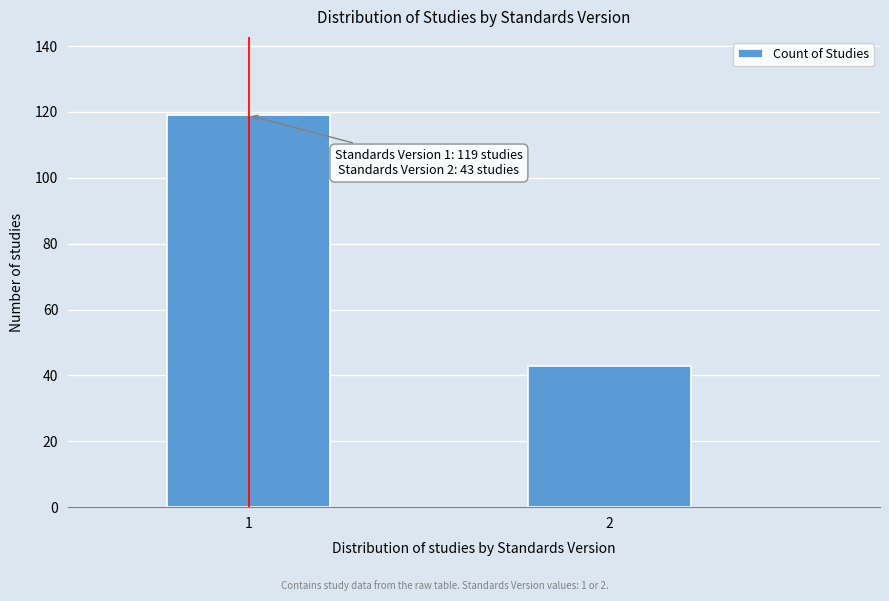

Reading left to right, what are all the values shown in this chart?

119	43